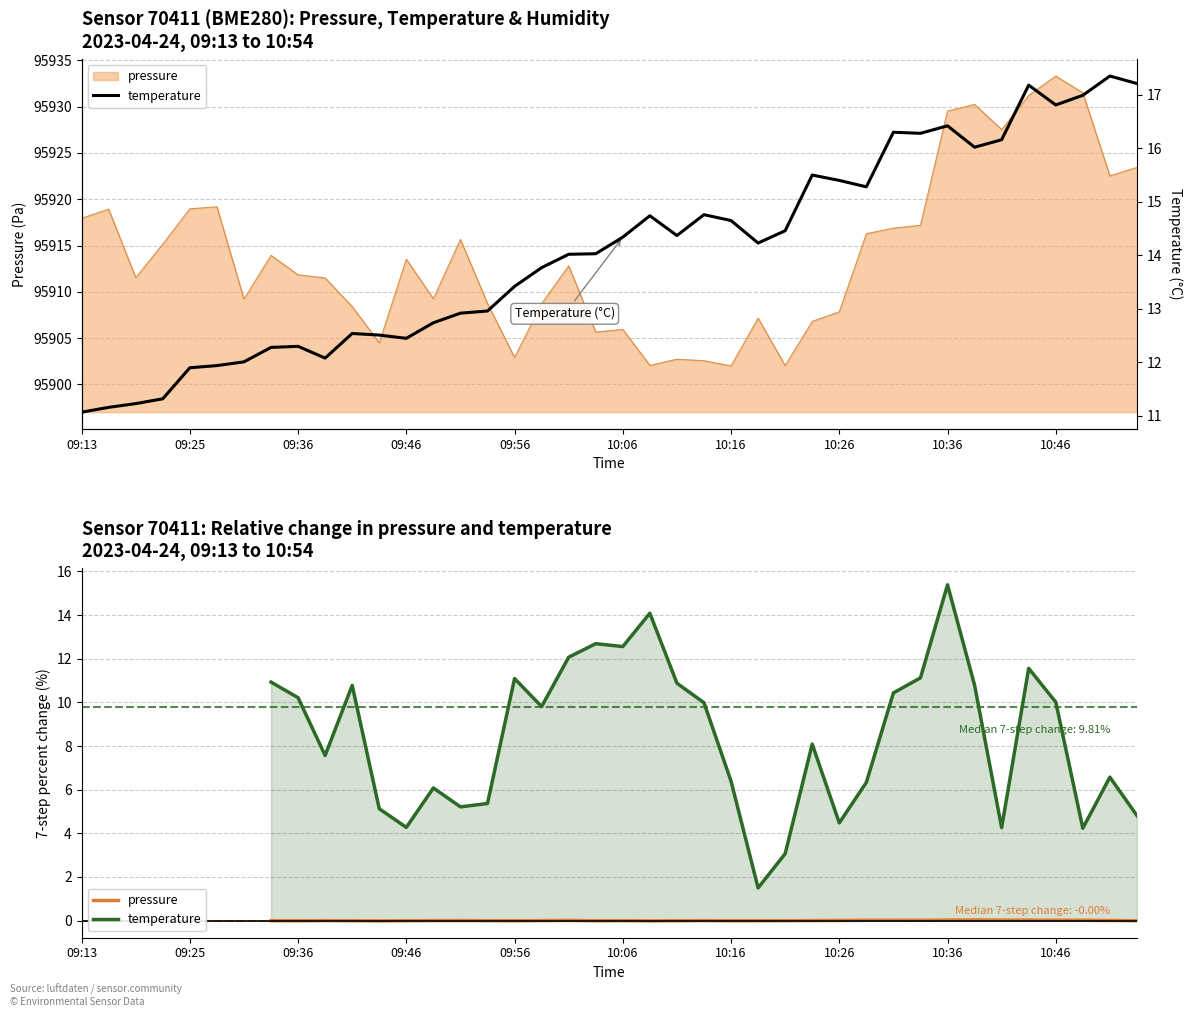

Is it true that pressure equals 95902.1 at 10:09?

True